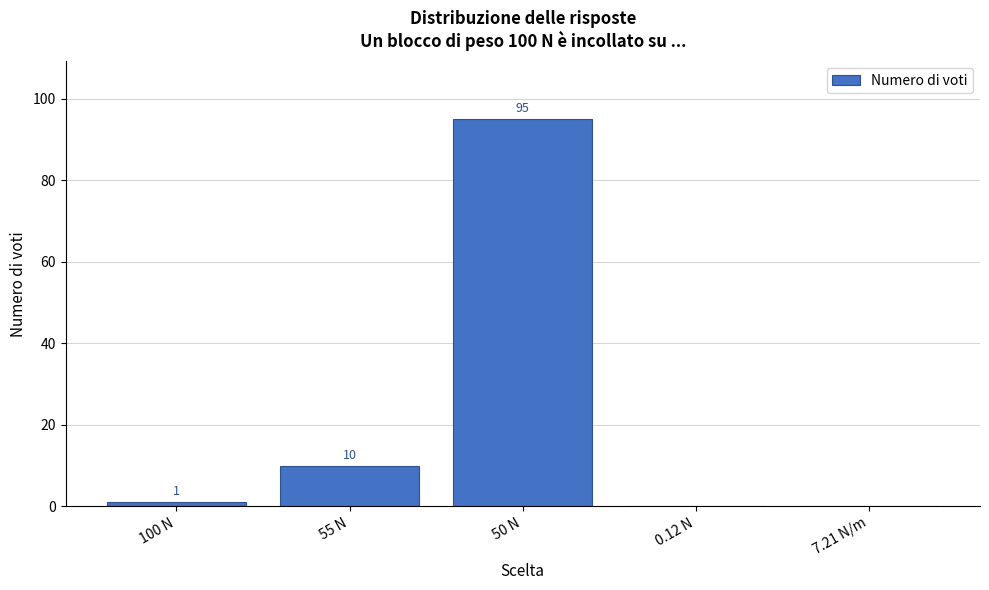

Reading right to left, transcribe all the data shown in this chart.

7.21 N/m=0	0.12 N=0	50 N=95	55 N=10	100 N=1